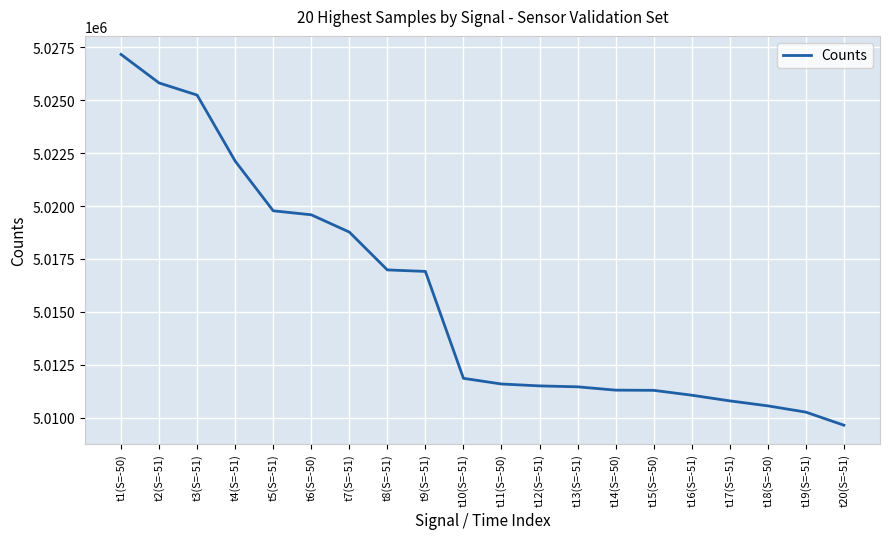

What is the change in value from t7(S=-51) to t18(S=-50)?

-8218